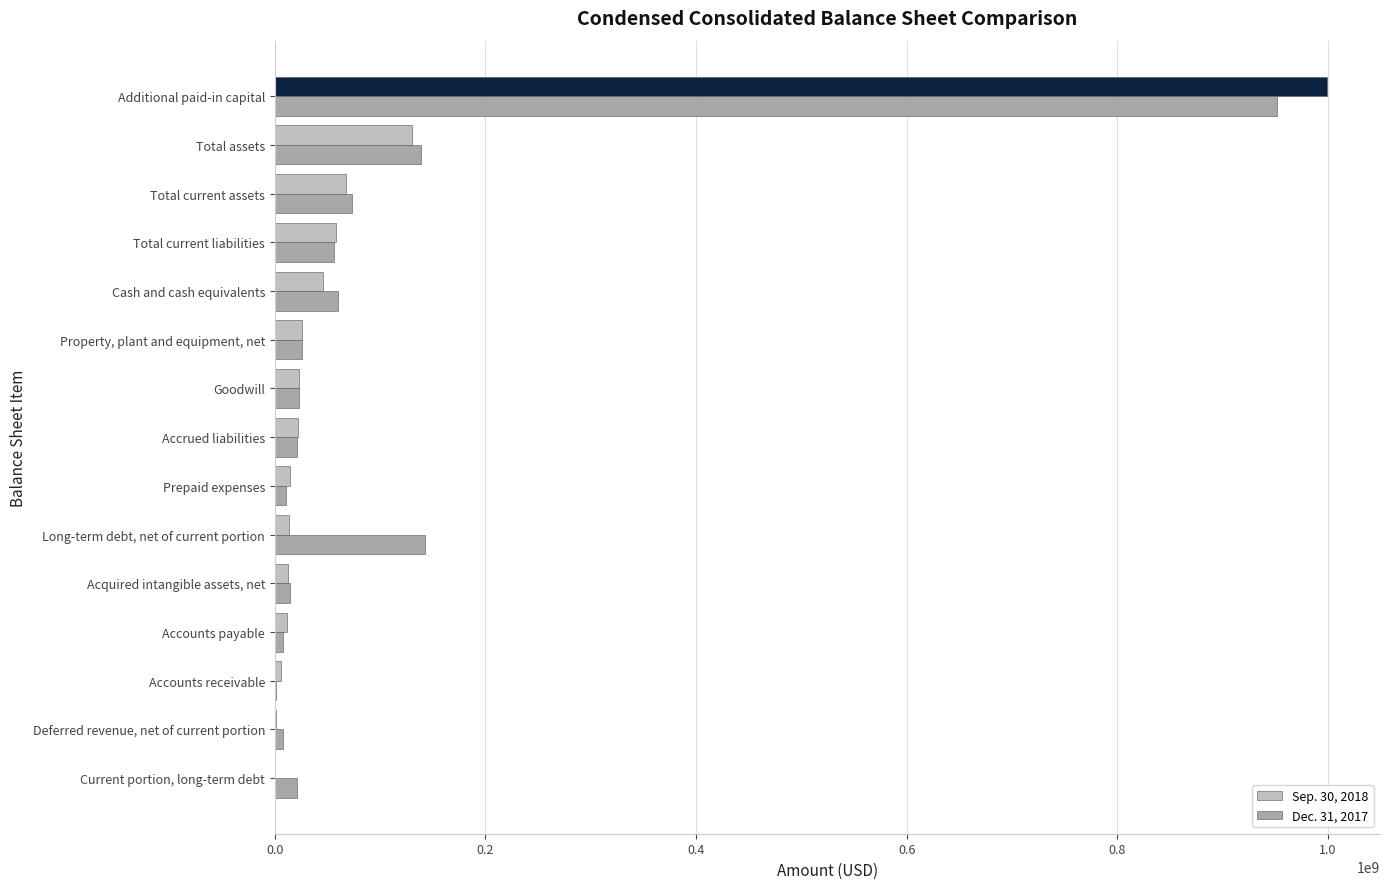

What is the sum of all Sep. 30, 2018 values?

1431755985